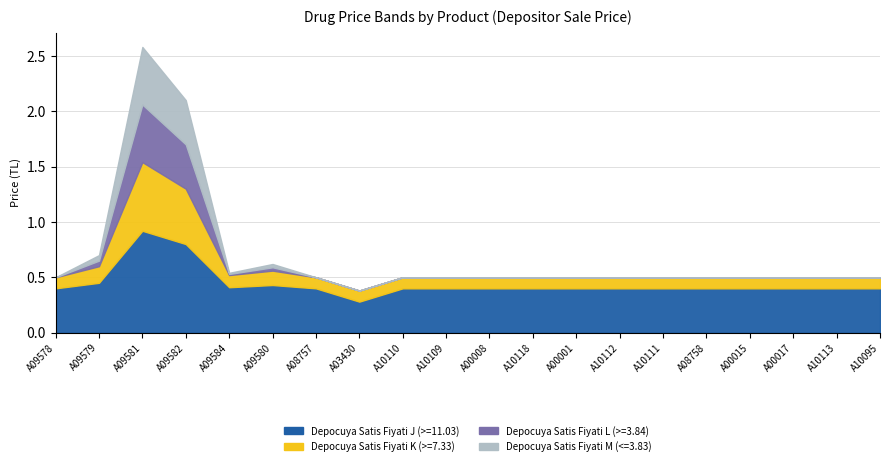

What is the total value across all series at A09582?

2.1